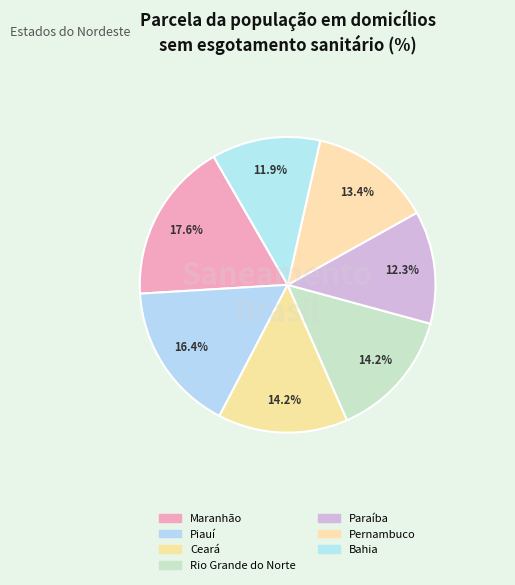

How many segments does this pie chart have?

7